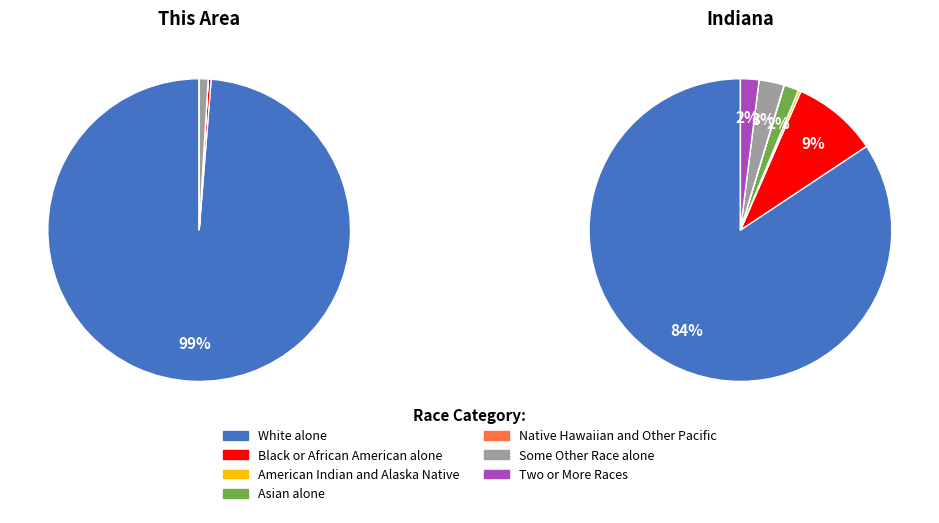

True or false: Black or African American alone accounts for 1% of the total.

False